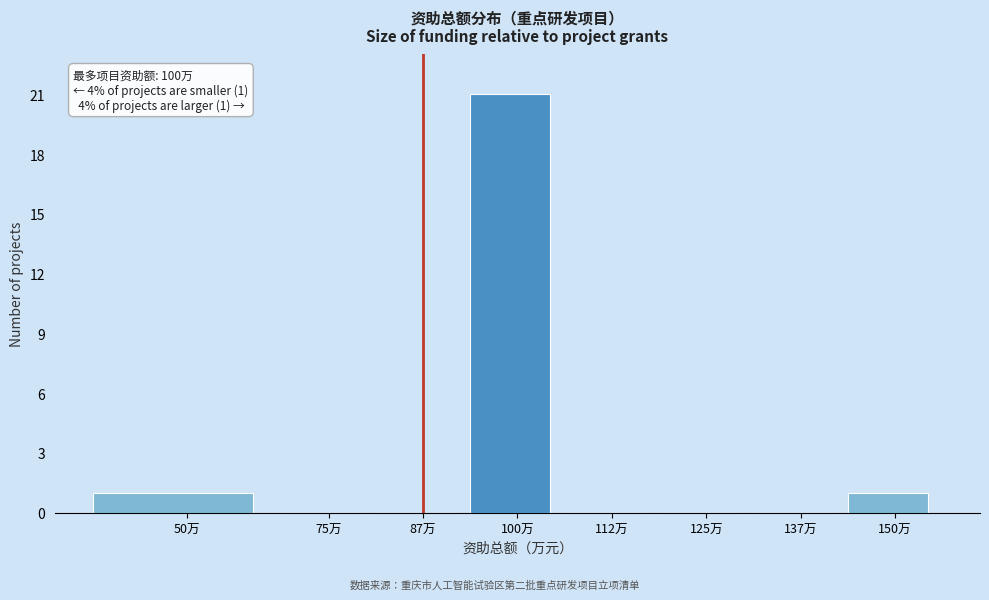

Reading right to left, extract all data points from this chart.

150万=1	137万=0	125万=0	112万=0	100万=21	87万=0	75万=0	50万=1